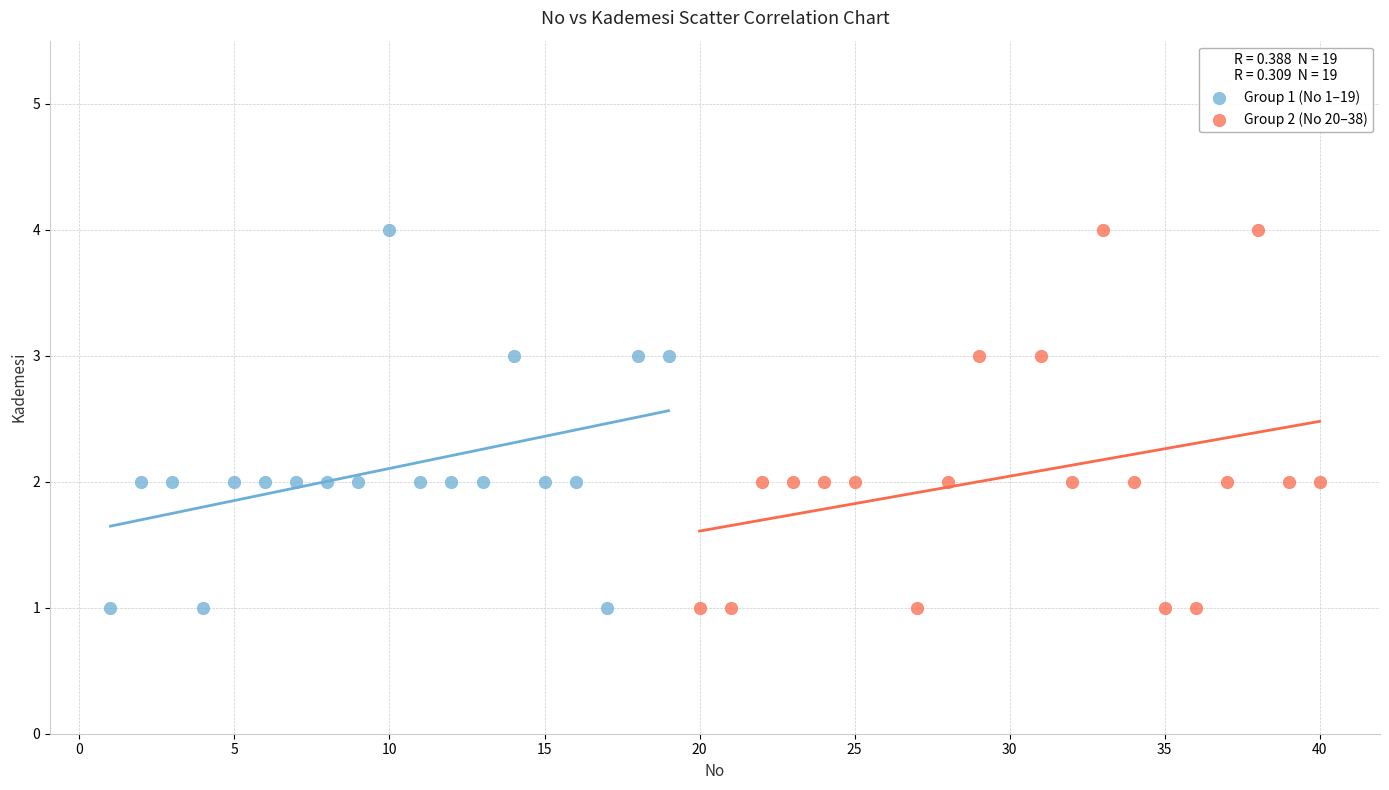

What are all the series names shown in the legend?

Group 1 (No 1–19), Group 2 (No 20–38)